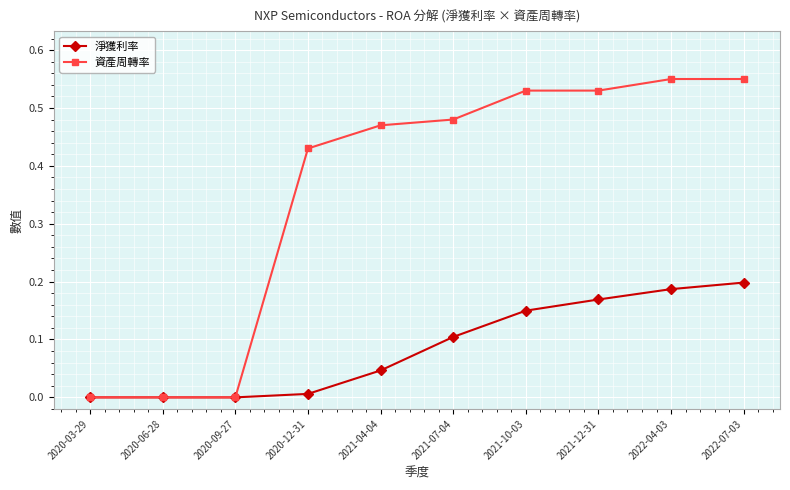

The 淨獲利率 series shows 0.3 at 2022-04-03. True or false?

False